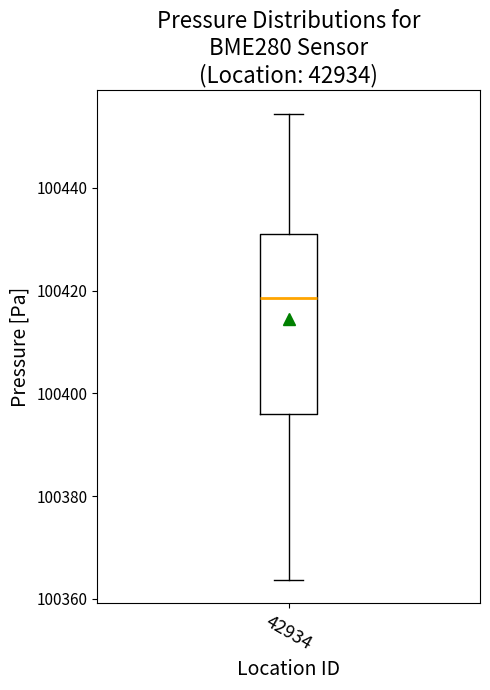

Where does the lower whisker of the box at x = 42934 end on the y-axis? The values are not printed on the chart, so give them approximately, as read against the axis.

100364